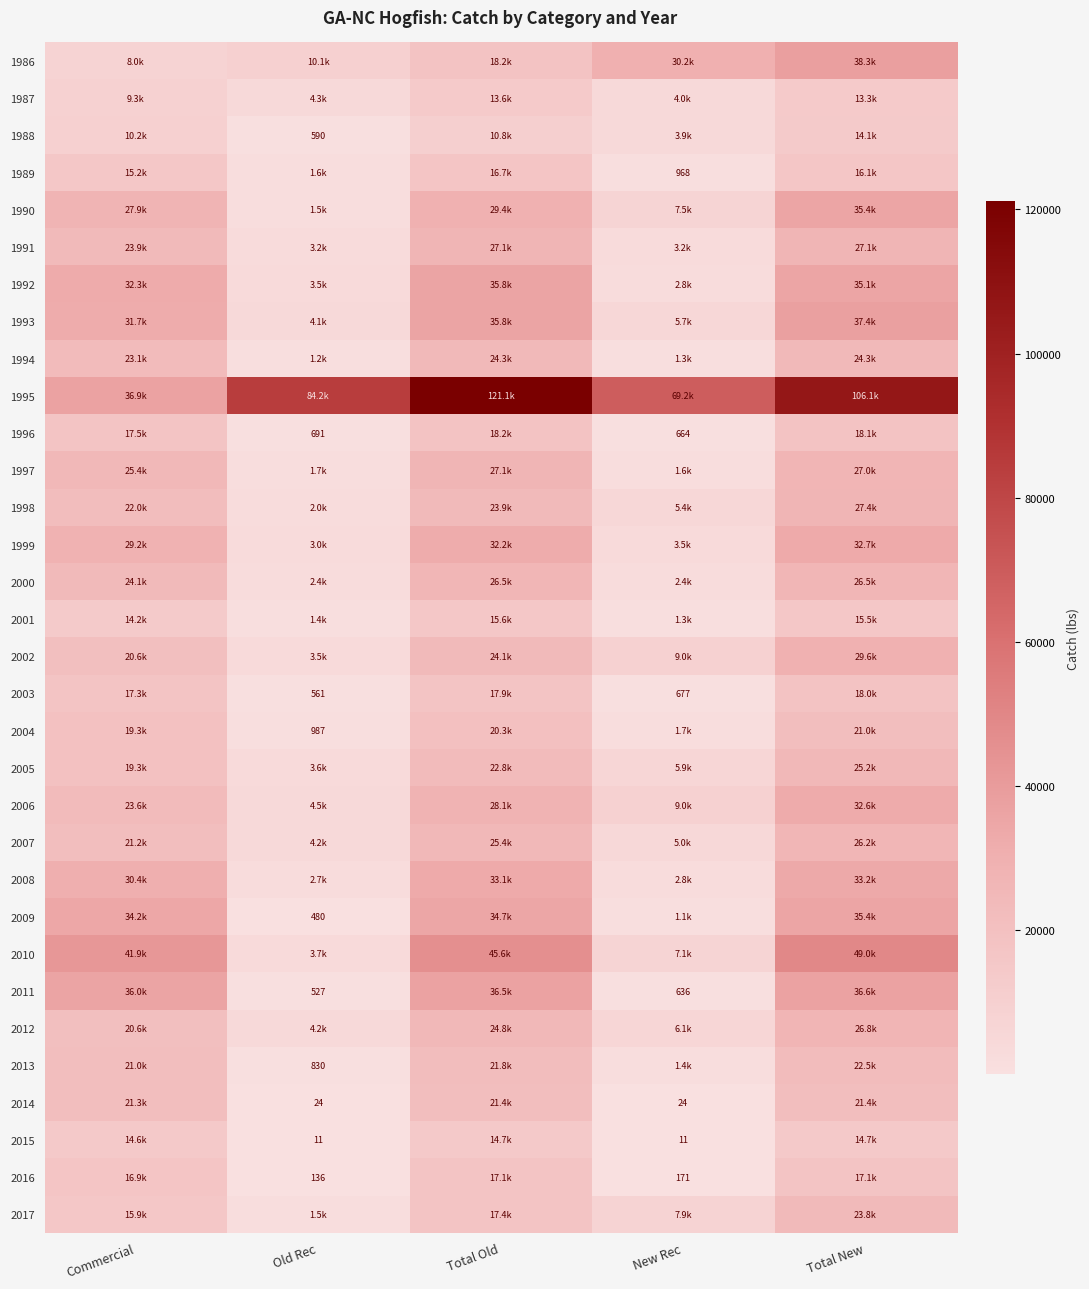

Rank the series by their maximum value, from lowest to highest.

1987, 1988, 2015, 2001, 1989, 2016, 2003, 1996, 2004, 2014, 2013, 2017, 1994, 2005, 2007, 2000, 2012, 1991, 1997, 1998, 2002, 2006, 1999, 2008, 2009, 1990, 1992, 2011, 1993, 1986, 2010, 1995